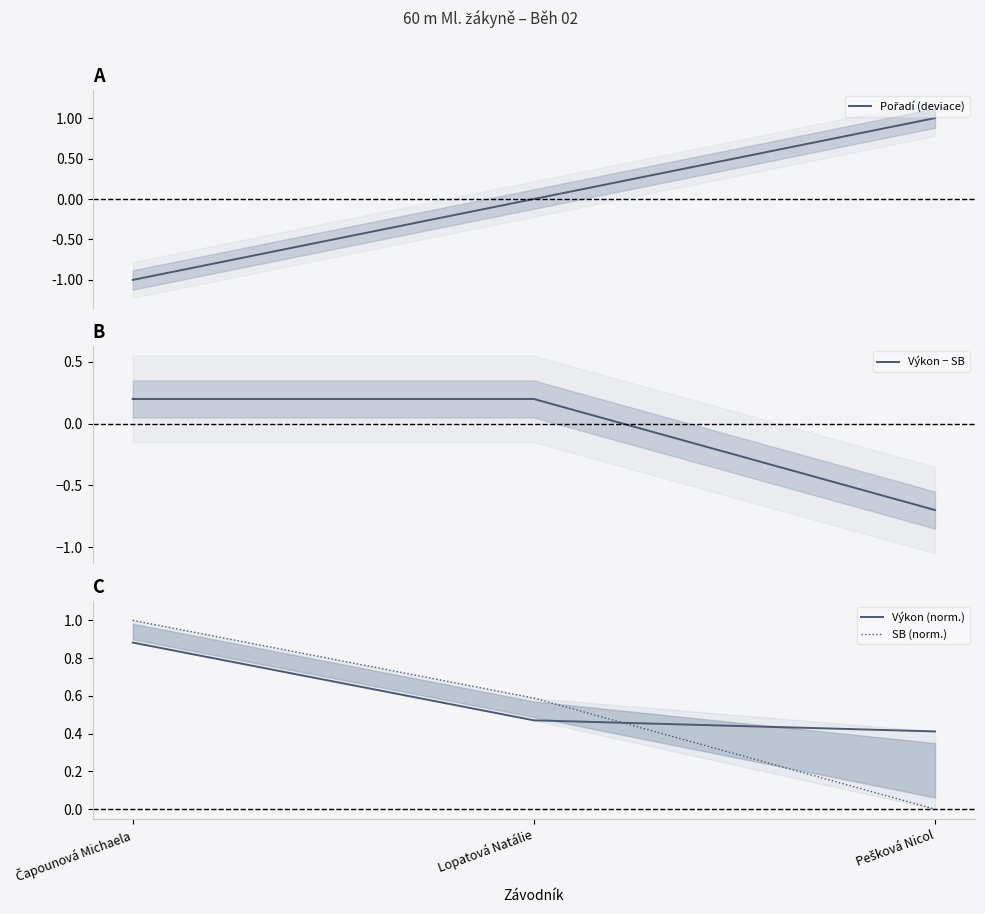

At Lopatová Natálie, list the series in order from largest to smallest.

SB (norm.), Výkon (norm.), Výkon − SB, Pořadí (deviace)